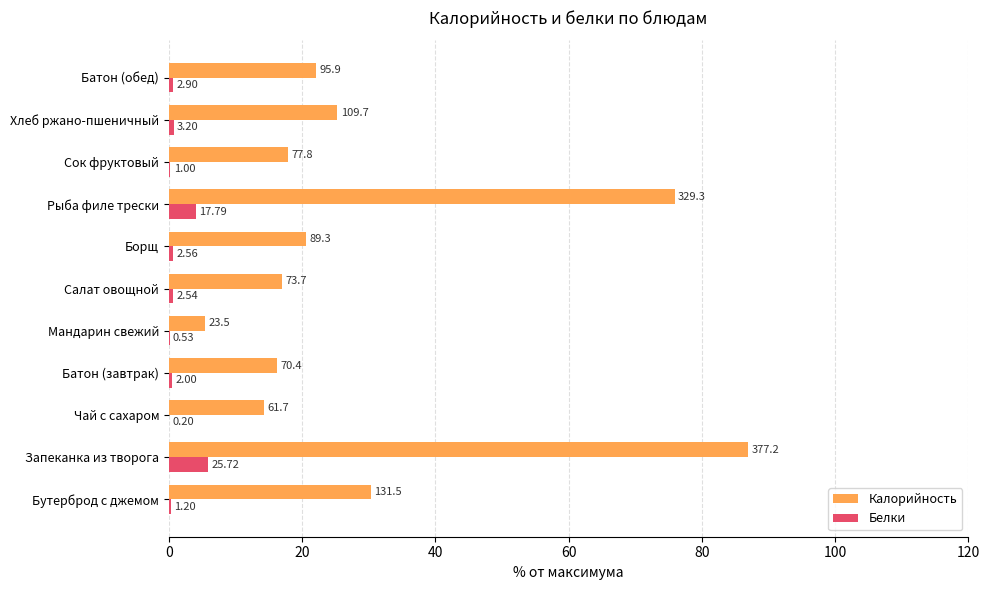

What is the highest value of the Белки series?

5.9